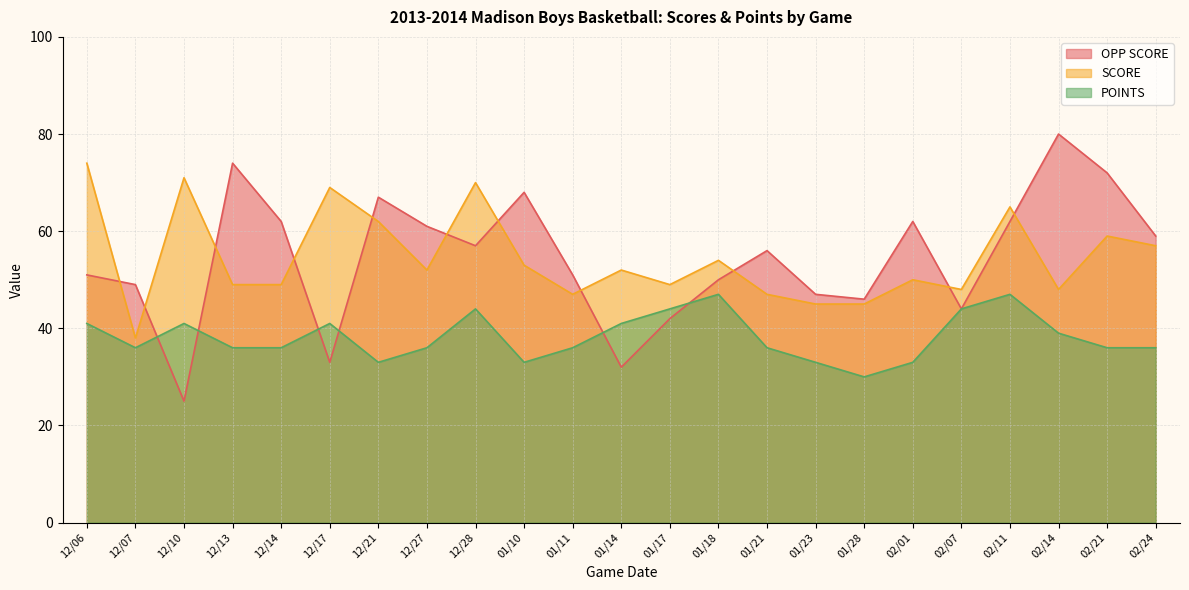

Is the value of SCORE at 02/11 greater than the value of POINTS at 12/06?

Yes